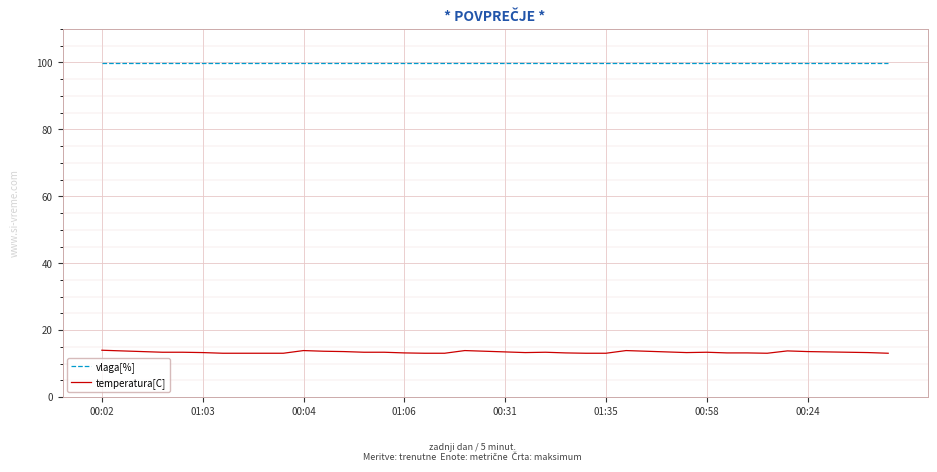

What is the maximum value for temperatura[C]?

14.0